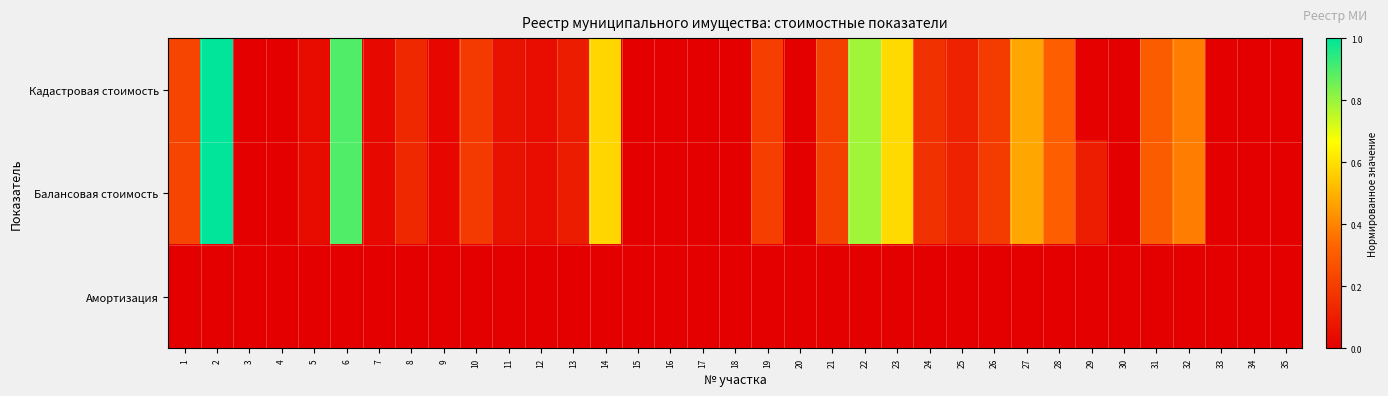

Reading left to right, extract all data points from this chart.

Кадастровая стоимость: 1=0.2	2=1.0	3=0.0	4=0.0	5=0.0	6=0.9	7=0.0	8=0.1	9=0.0	10=0.2	11=0.1	12=0.0	13=0.1	14=0.6	15=0.0	16=0.0	17=0.0	18=0.0	19=0.2	20=0.0	21=0.2	22=0.8	23=0.6	24=0.2	25=0.1	26=0.2	27=0.5	28=0.3	29=0.0	30=0.0	31=0.3	32=0.4	33=0.0	34=0.0	35=0.0
Балансовая стоимость: 1=0.2	2=1.0	3=0.0	4=0.0	5=0.0	6=0.9	7=0.0	8=0.1	9=0.0	10=0.2	11=0.1	12=0.0	13=0.1	14=0.6	15=0.0	16=0.0	17=0.0	18=0.0	19=0.2	20=0.0	21=0.2	22=0.8	23=0.6	24=0.2	25=0.1	26=0.2	27=0.5	28=0.3	29=0.1	30=0.0	31=0.3	32=0.4	33=0.0	34=0.0	35=0.0
Амортизация: 1=0.0	2=0.0	3=0.0	4=0.0	5=0.0	6=0.0	7=0.0	8=0.0	9=0.0	10=0.0	11=0.0	12=0.0	13=0.0	14=0.0	15=0.0	16=0.0	17=0.0	18=0.0	19=0.0	20=0.0	21=0.0	22=0.0	23=0.0	24=0.0	25=0.0	26=0.0	27=0.0	28=0.0	29=0.0	30=0.0	31=0.0	32=0.0	33=0.0	34=0.0	35=0.0